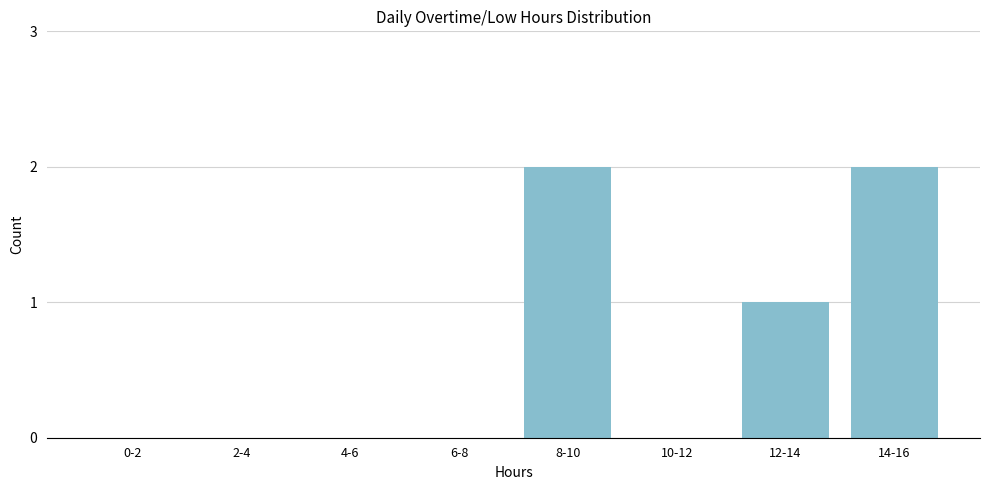

Reading right to left, extract all data points from this chart.

14-16=2	12-14=1	10-12=0	8-10=2	6-8=0	4-6=0	2-4=0	0-2=0